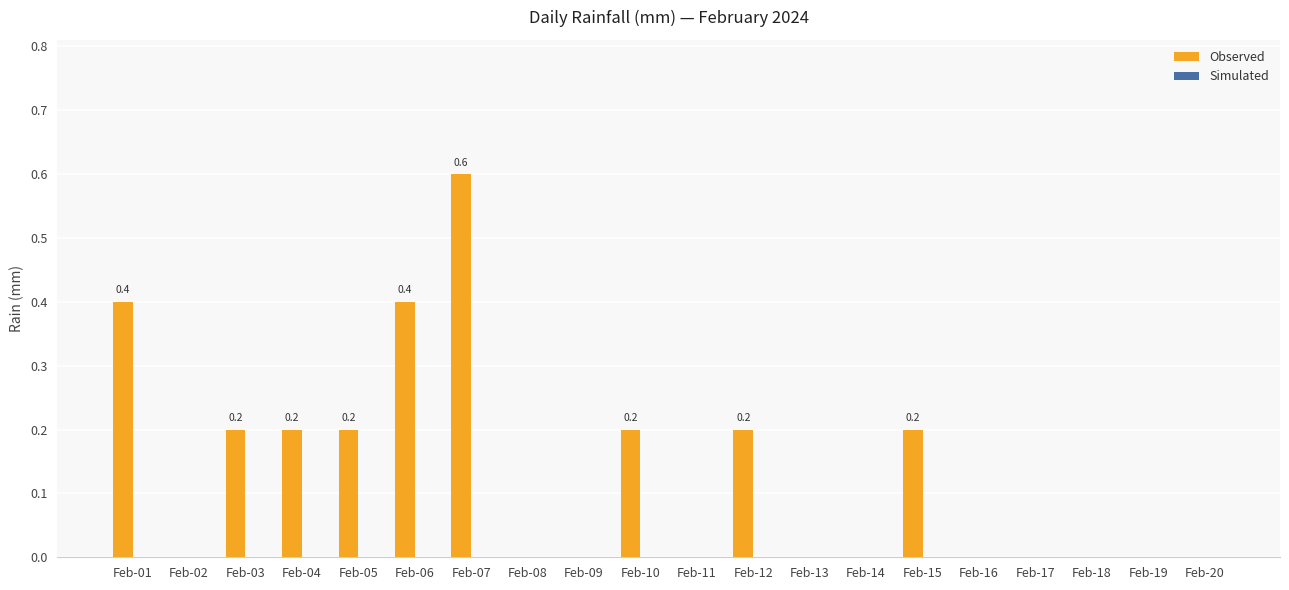

The value at Feb-14 is 0.2. True or false?

False